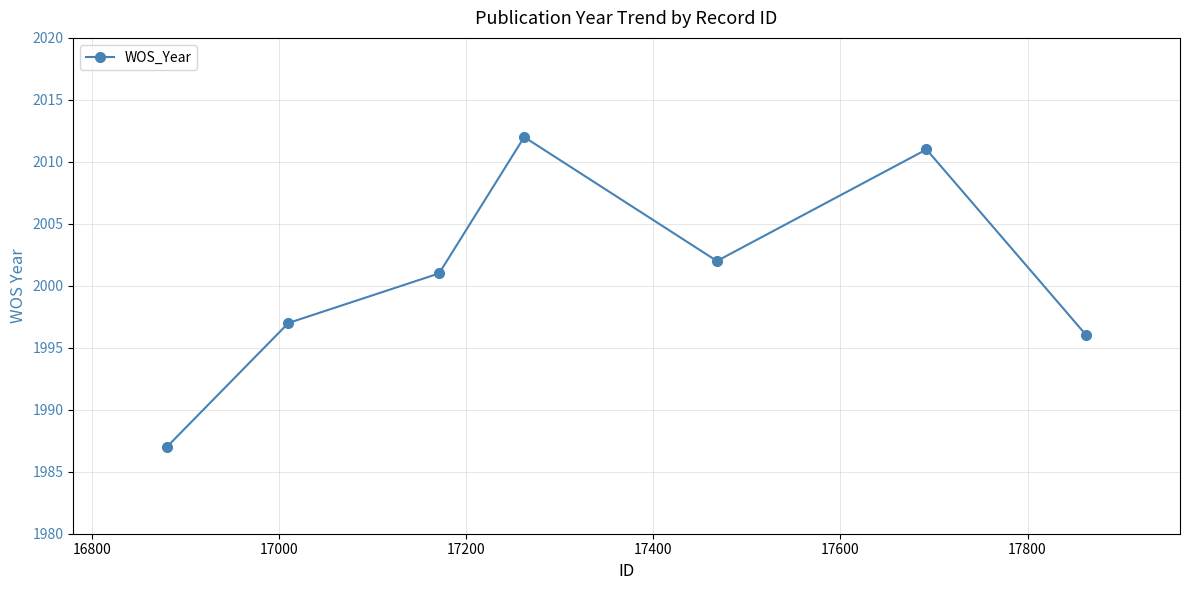

What is the maximum value shown in the chart?

2012